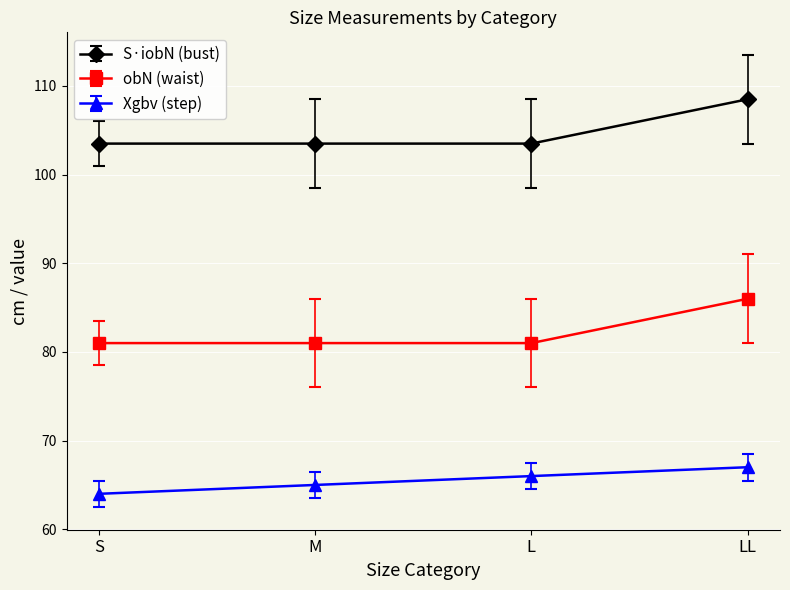

True or false: S·iobN (bust) and obN (waist) intersect in this chart.

False